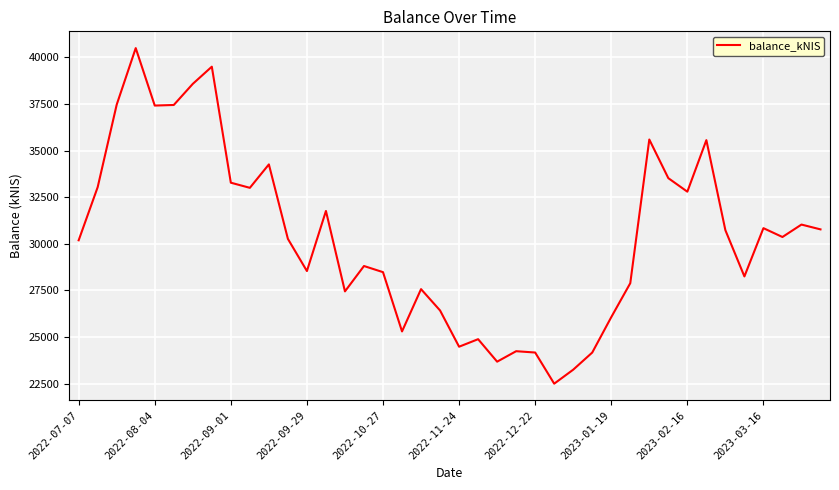

What is the minimum value shown in the chart?

22501.1